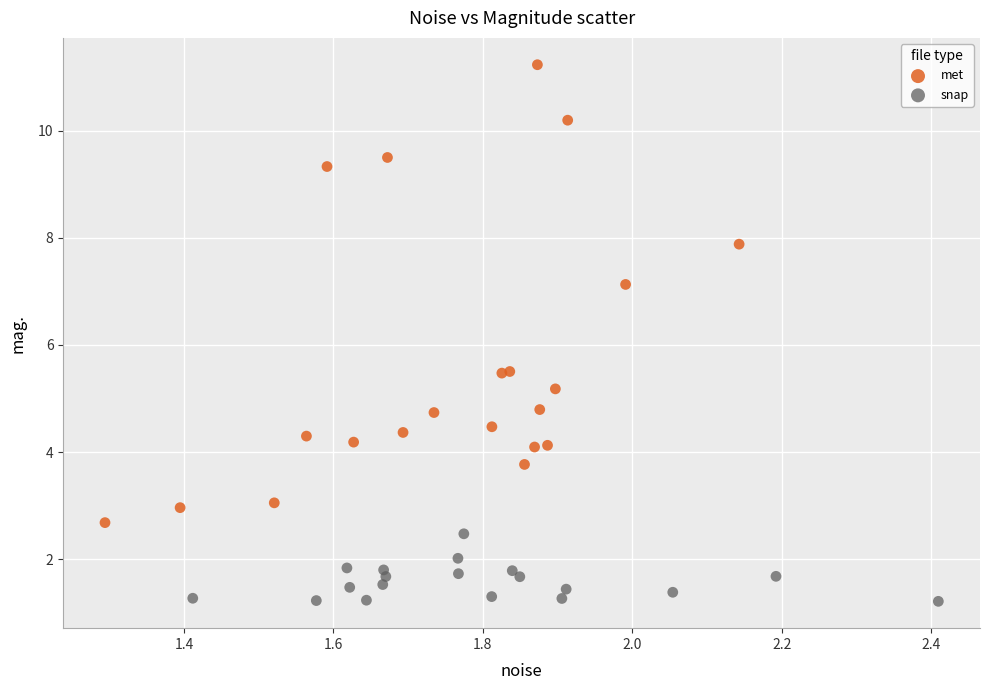

Which series has the largest Y range (max minus min)?

met